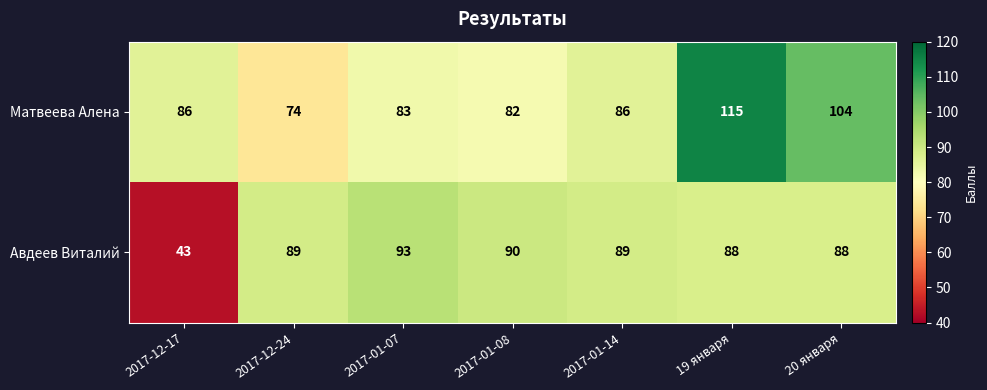

Read the Матвеева Алена value at 2017-01-08, to the nearest 10.

80